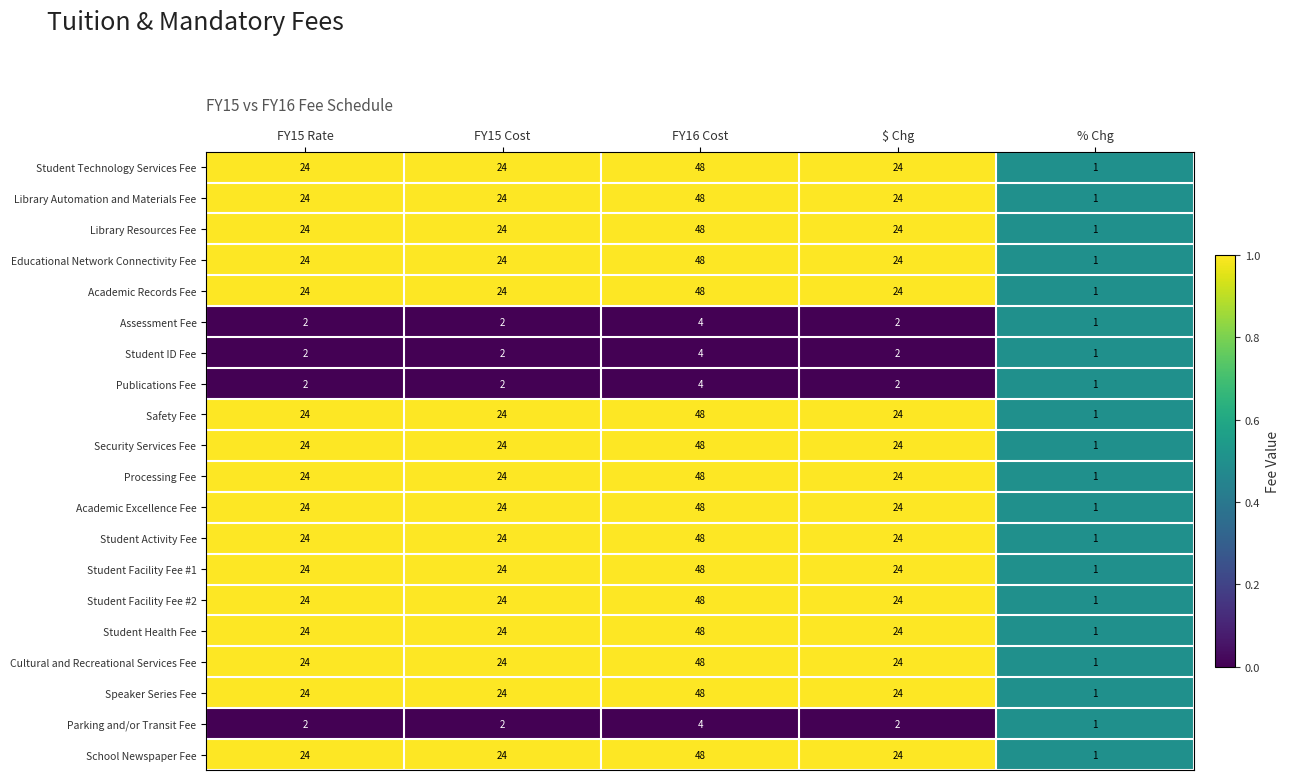

The value of School Newspaper Fee at FY15 Rate is 17. True or false?

False